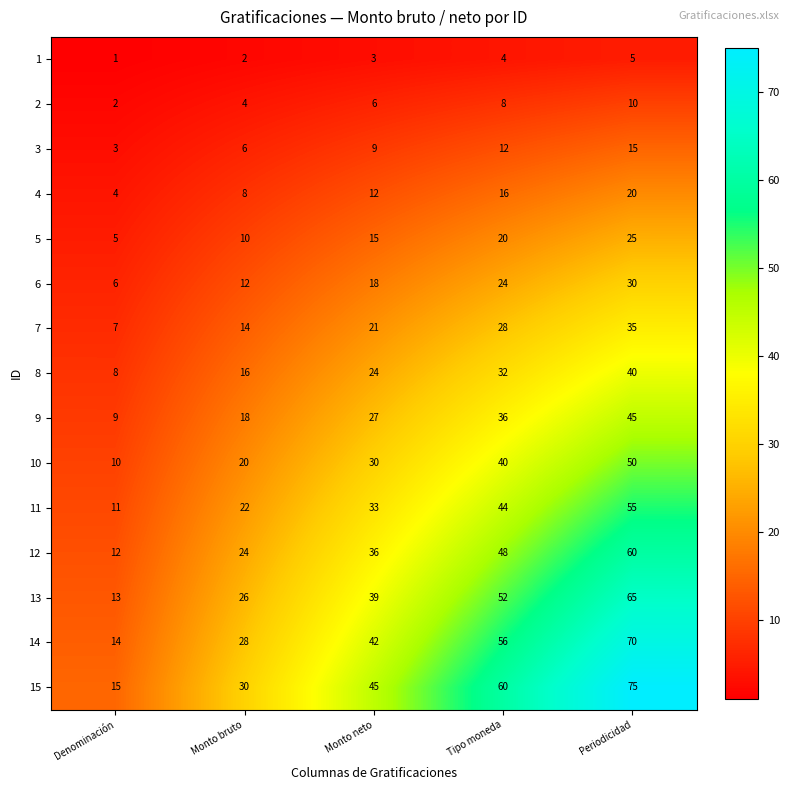

At which category does the chart reach its peak across all series?

Periodicidad